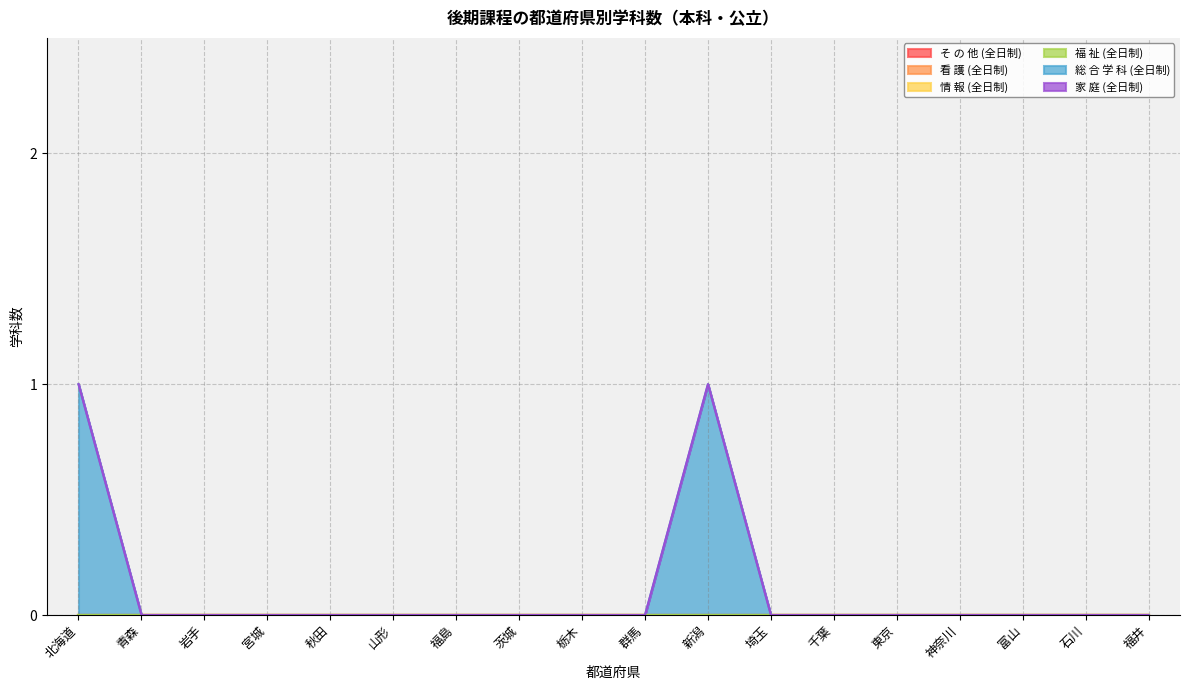

Which category has the lowest value across all series?

北海道